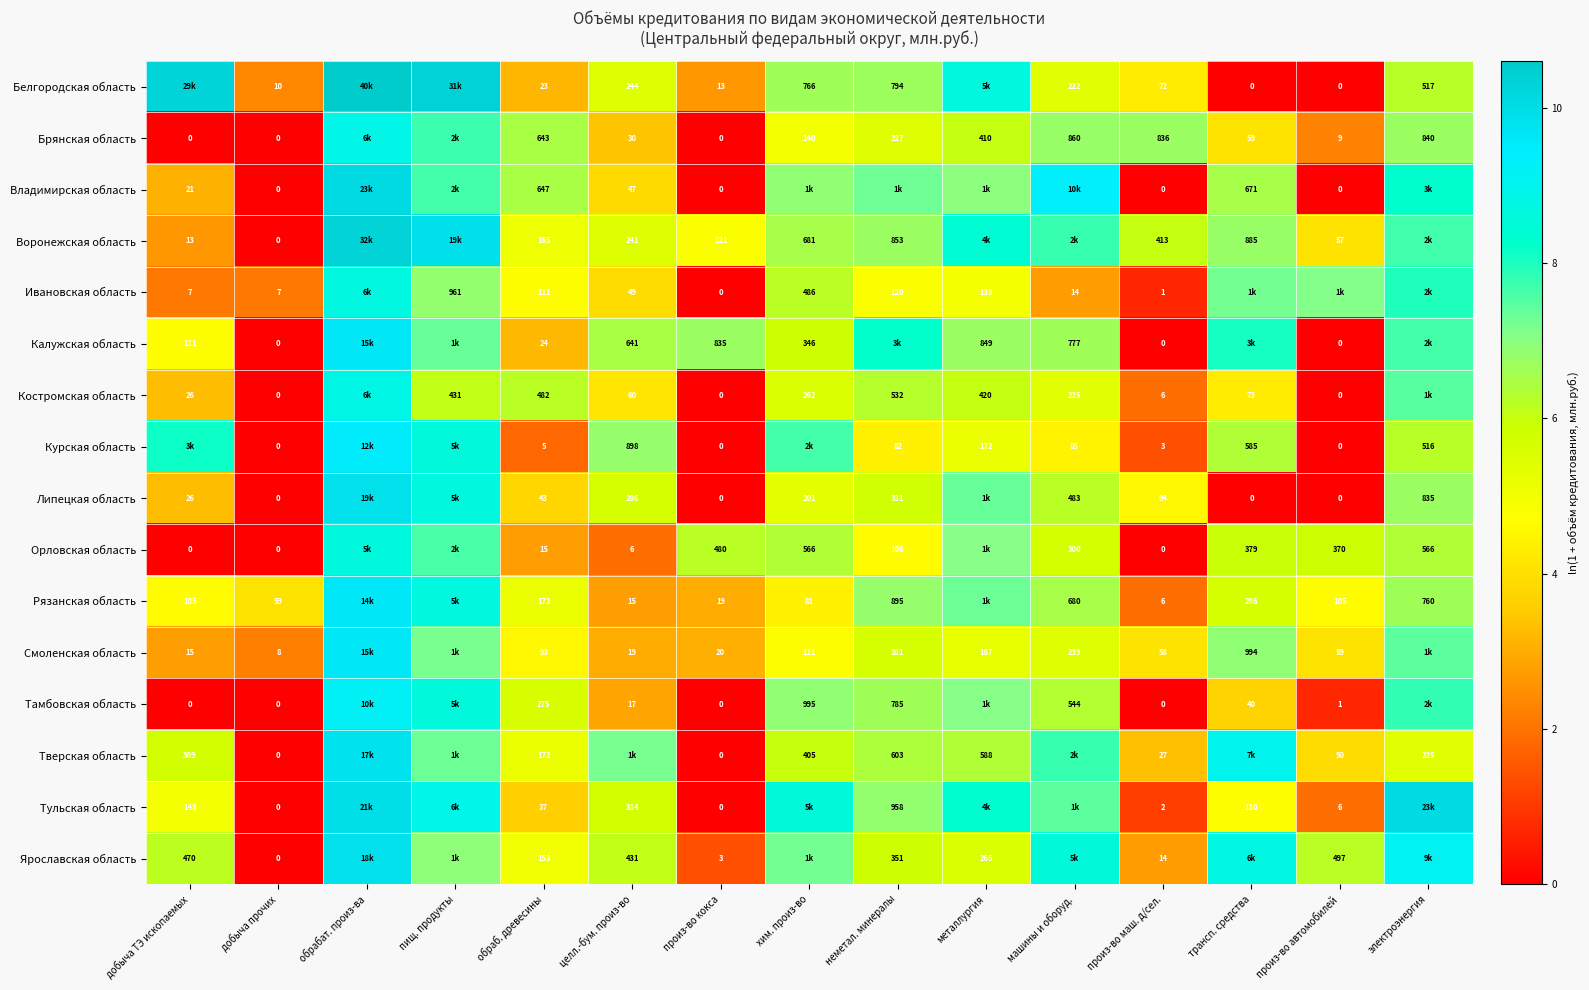

At how many categories does at least one series exceed 9?

5